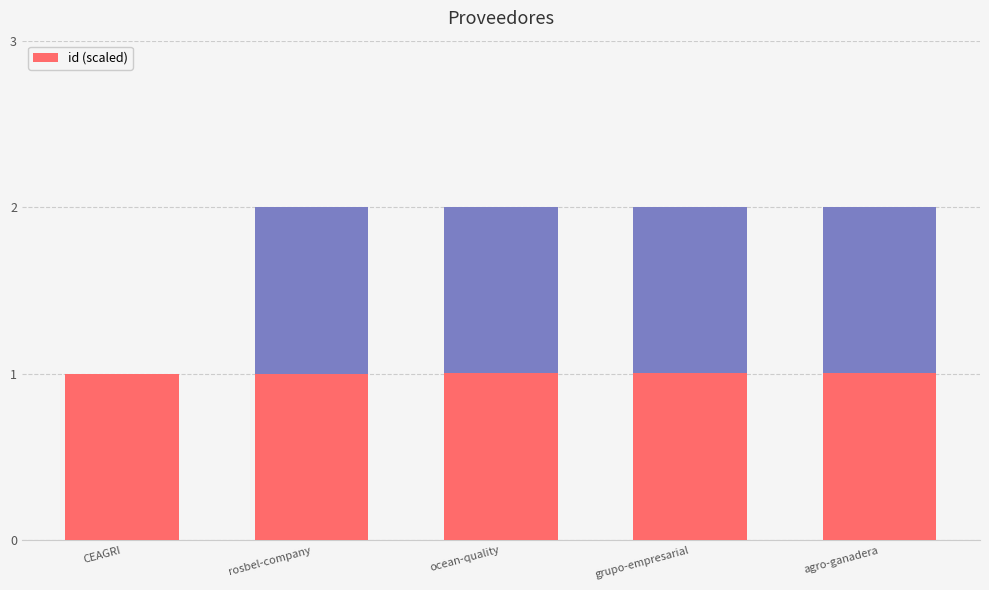

What is the average value?

1.0